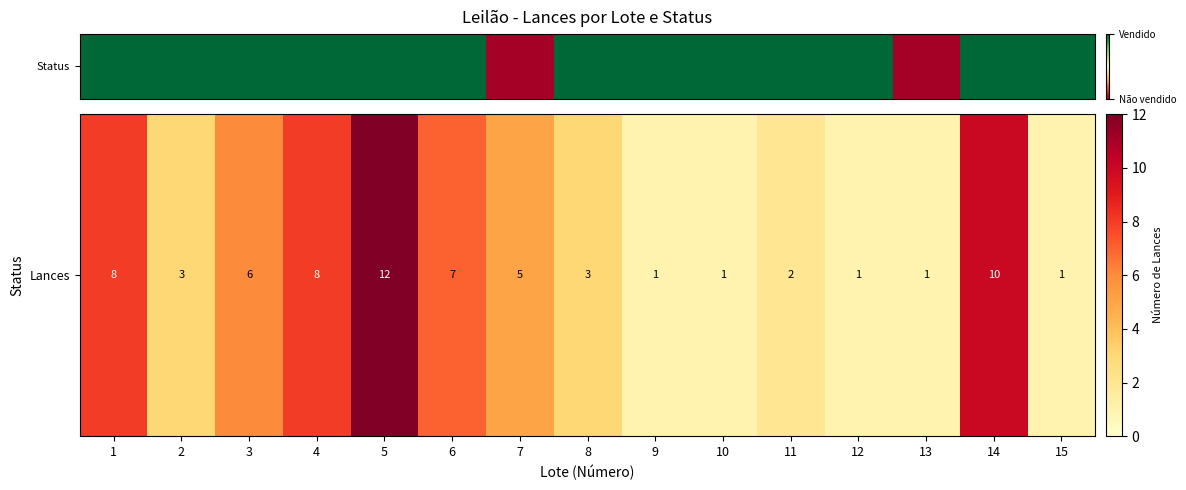

Which has a higher value, 8 or 1?

1